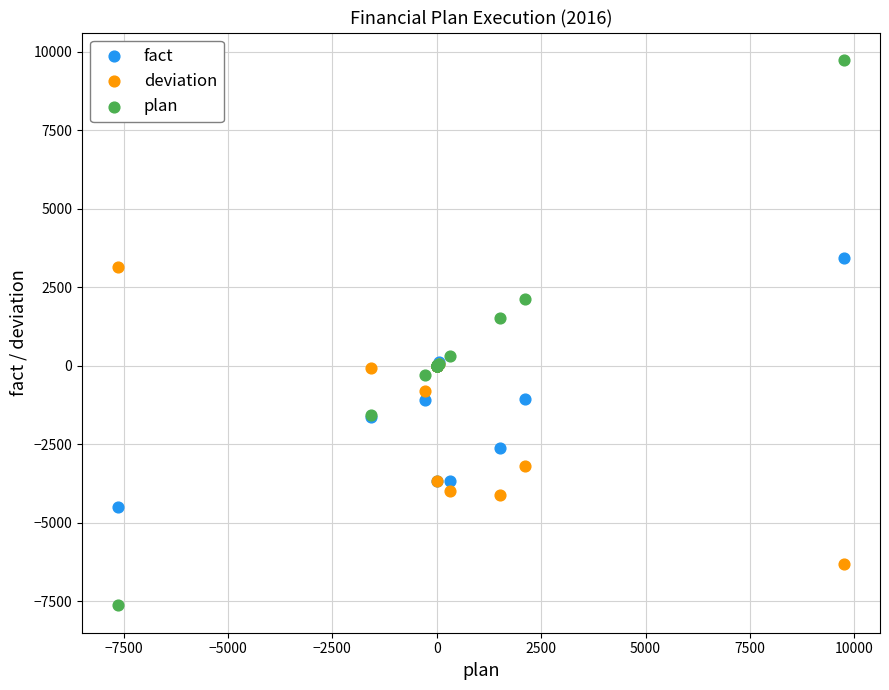

Which series contains the highest Y value?

plan